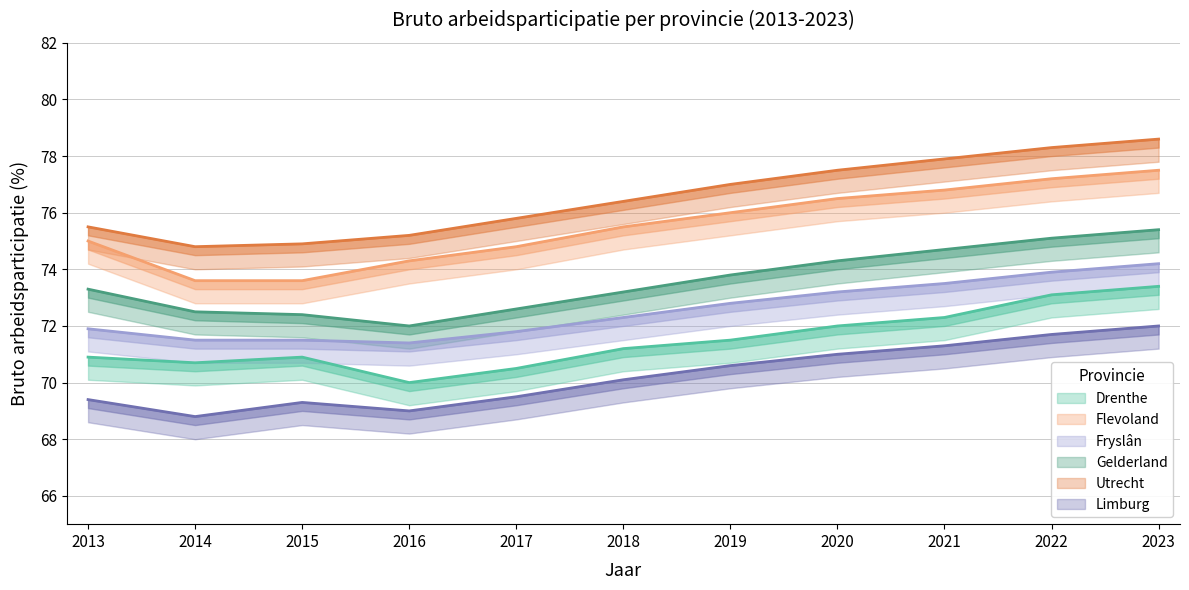

True or false: Gelderland and Limburg cross at least once.

False